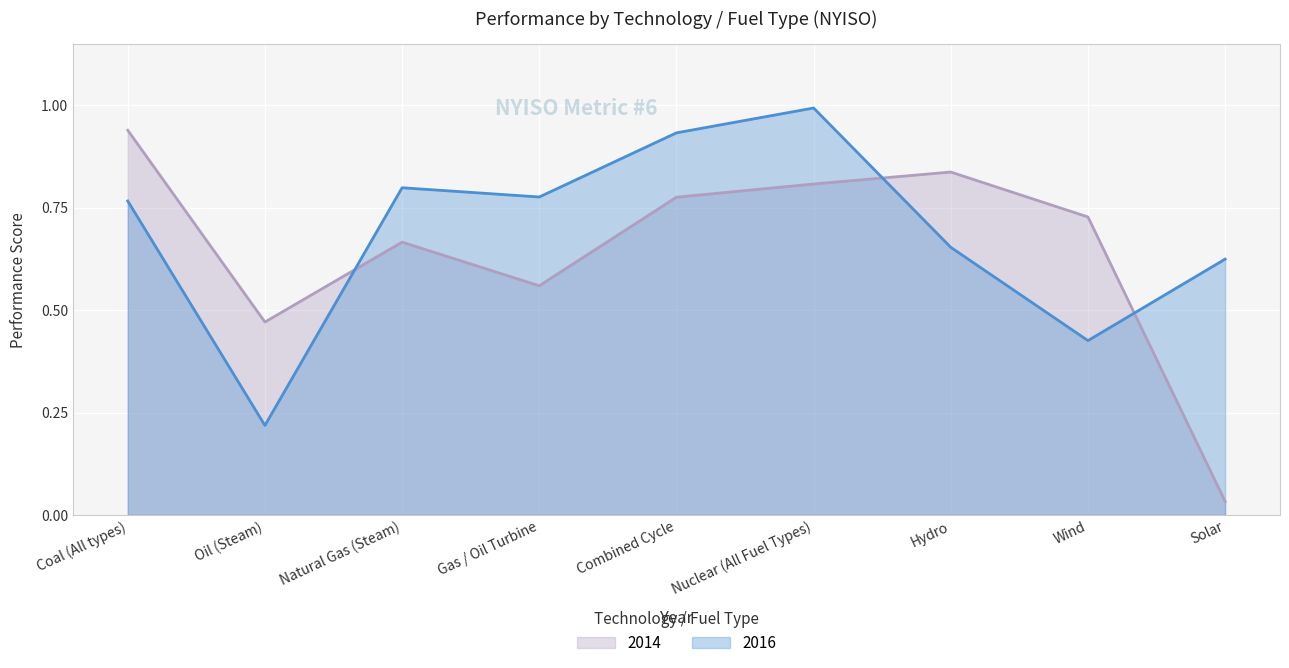

How many categories are shown in the chart?

9